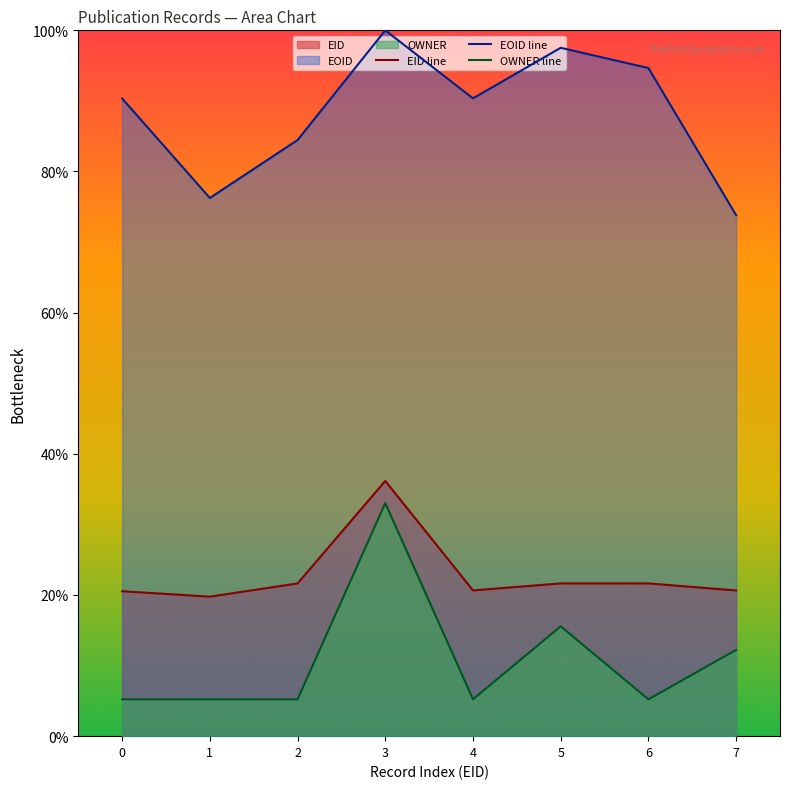

Does the chart display data point markers on the line(s)?

No